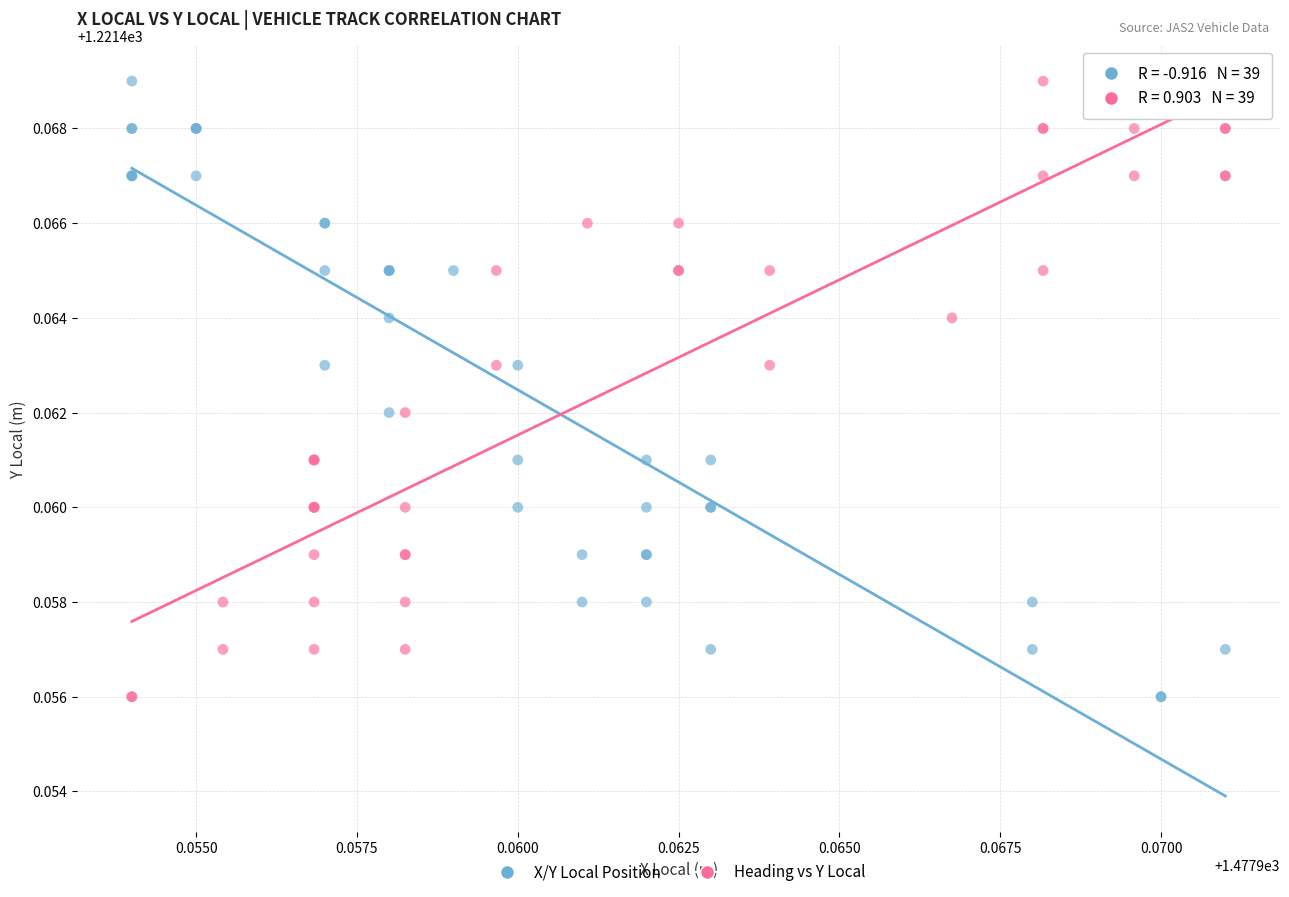

What are all the series names shown in the legend?

X/Y Local Position, Heading vs Y Local